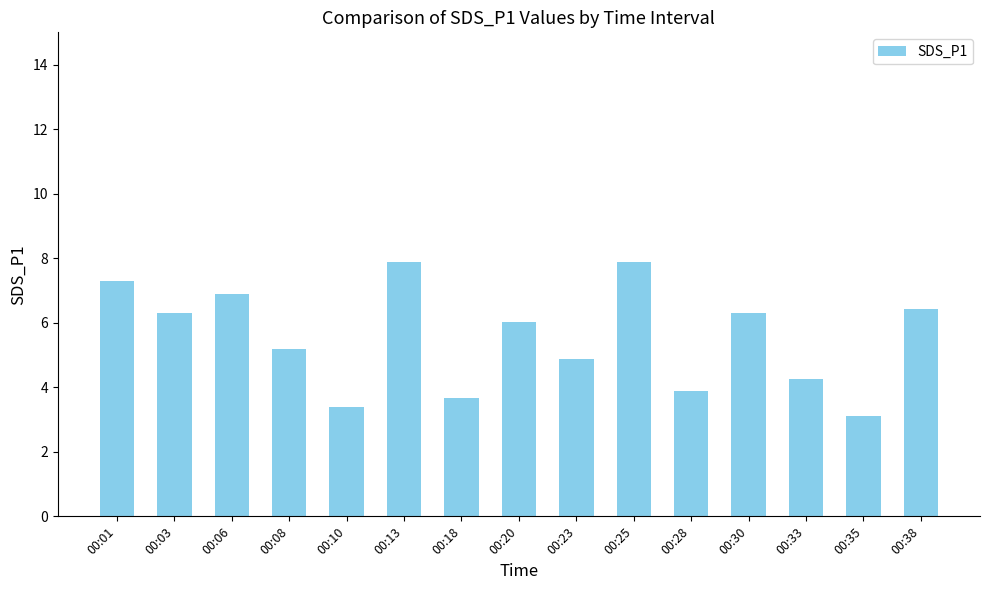

What is the smallest value displayed?

3.1